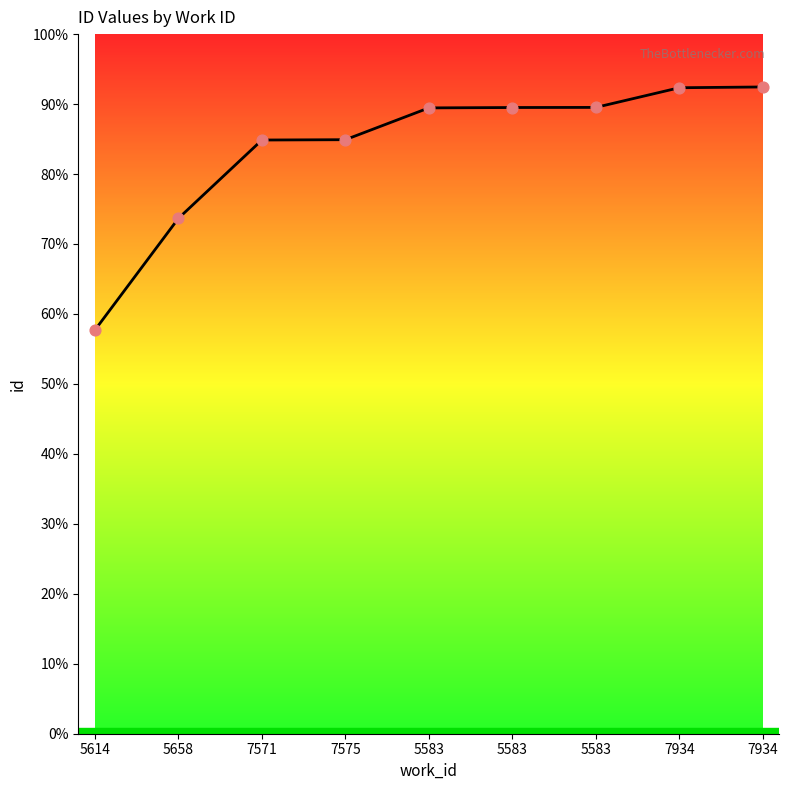

What is the change in value from 5583 to 5583?

+4